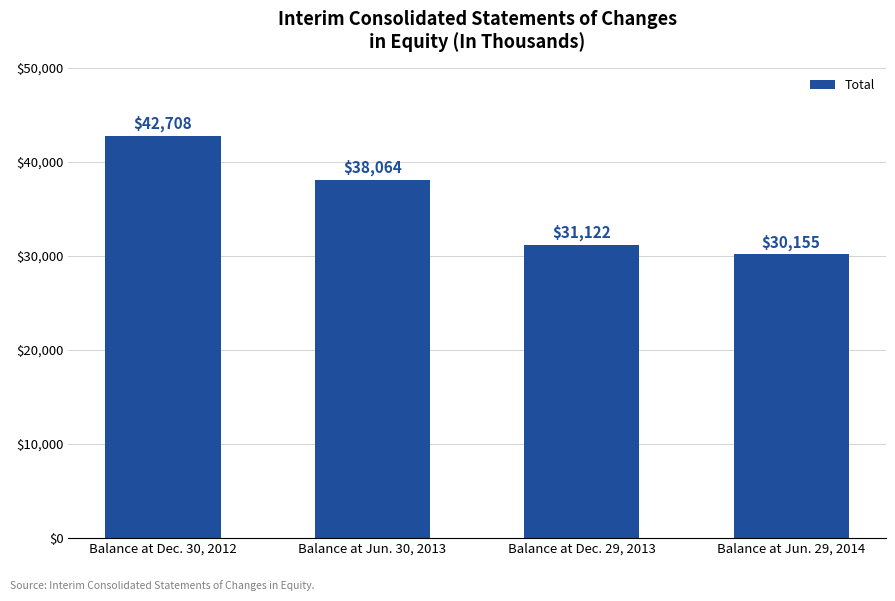

Which category has the highest value across all series?

Balance at Dec. 30, 2012